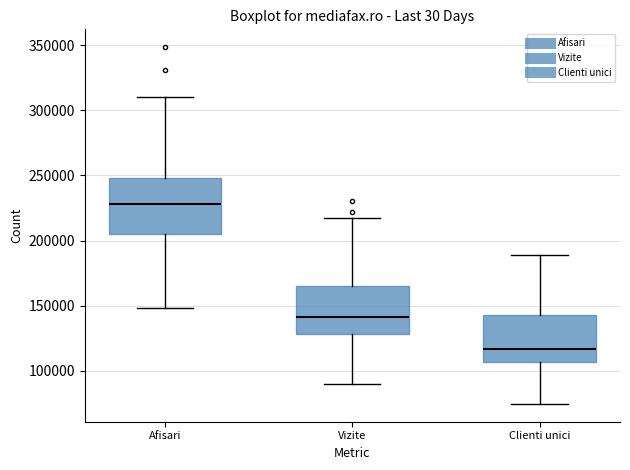

Which box's median line is the highest?

Afisari